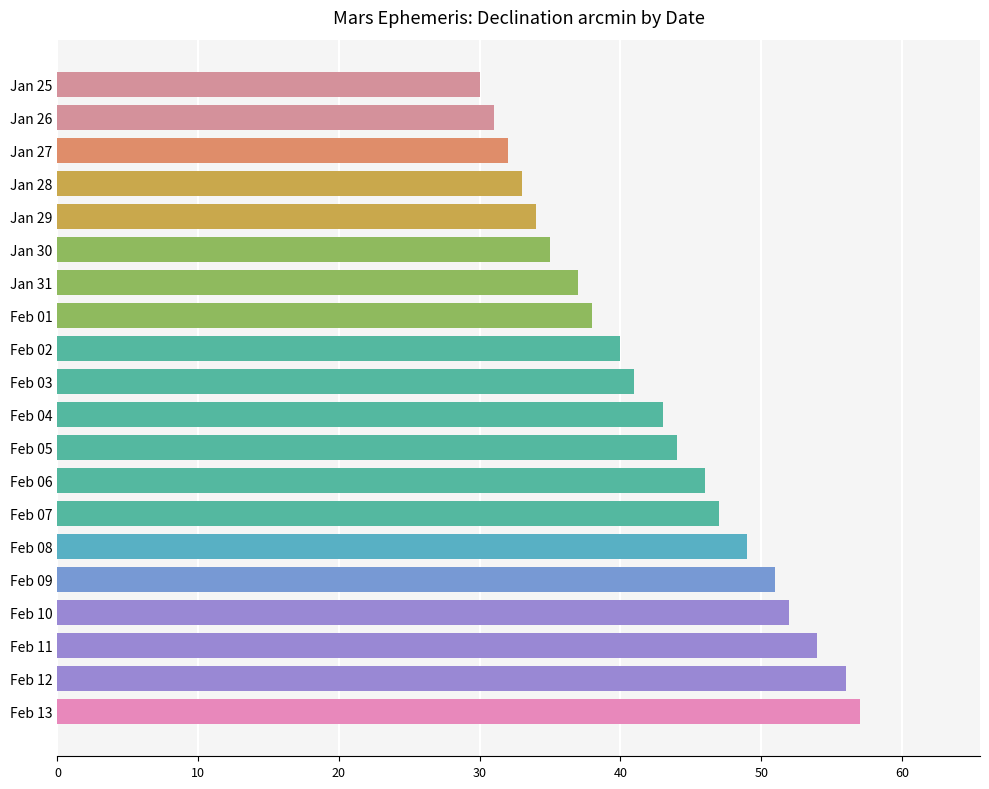

How many values are below 43?

10